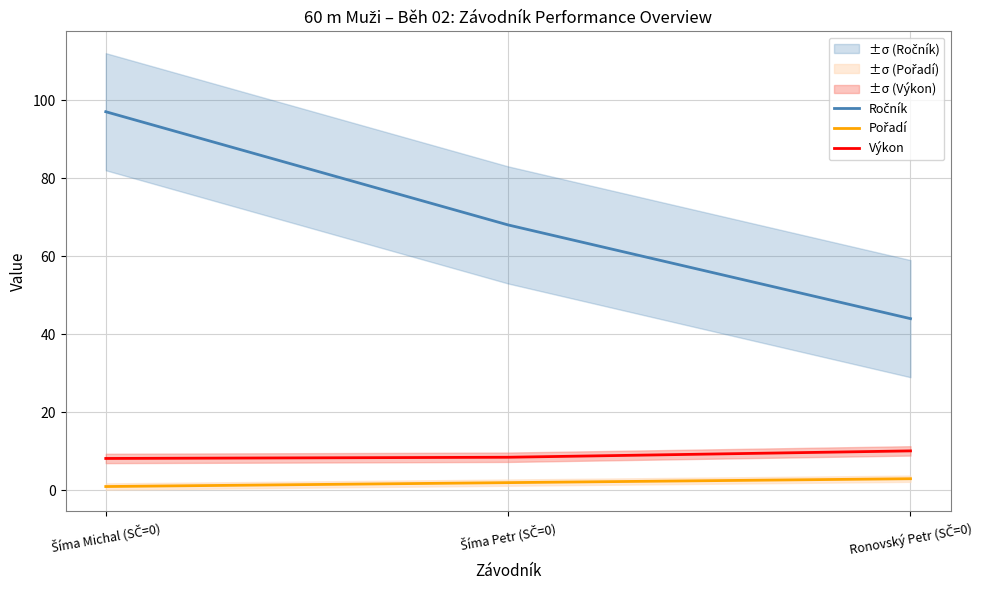

True or false: Výkon has a value of 3.3 at Ronovský Petr (SČ=0).

False